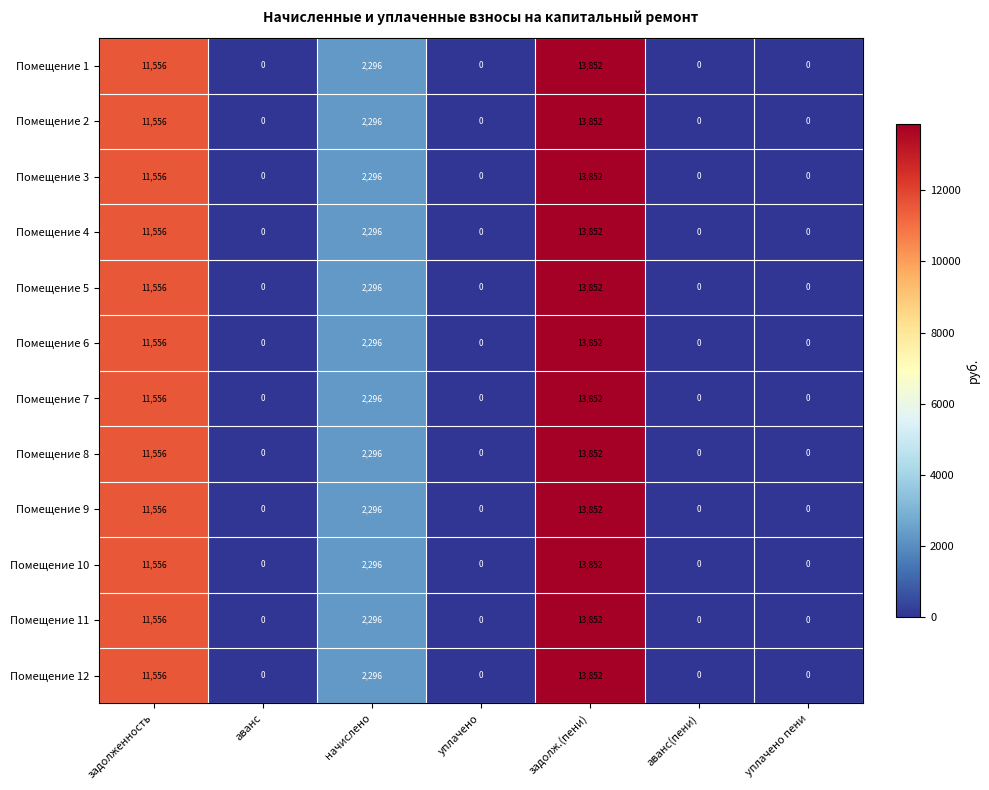

Is it true that Помещение 5 equals 13852 at задолж.(пени)?

True